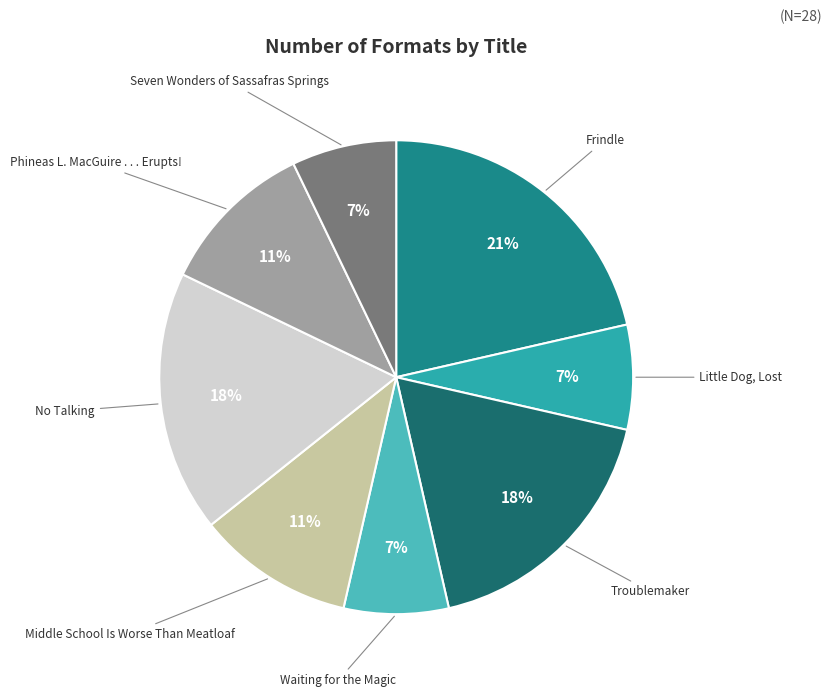

What percentage is the Little Dog, Lost slice, to the nearest percent?

7%